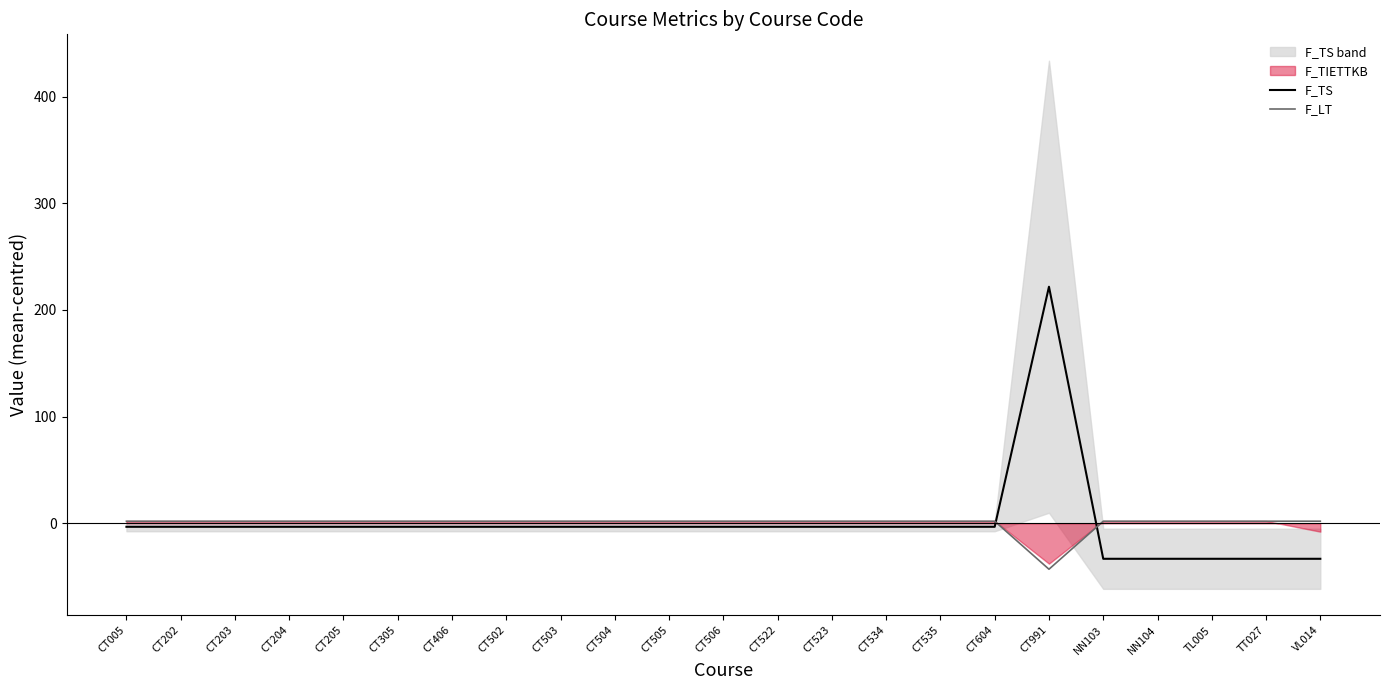

At which category does F_TS reach its first local peak?

CT991